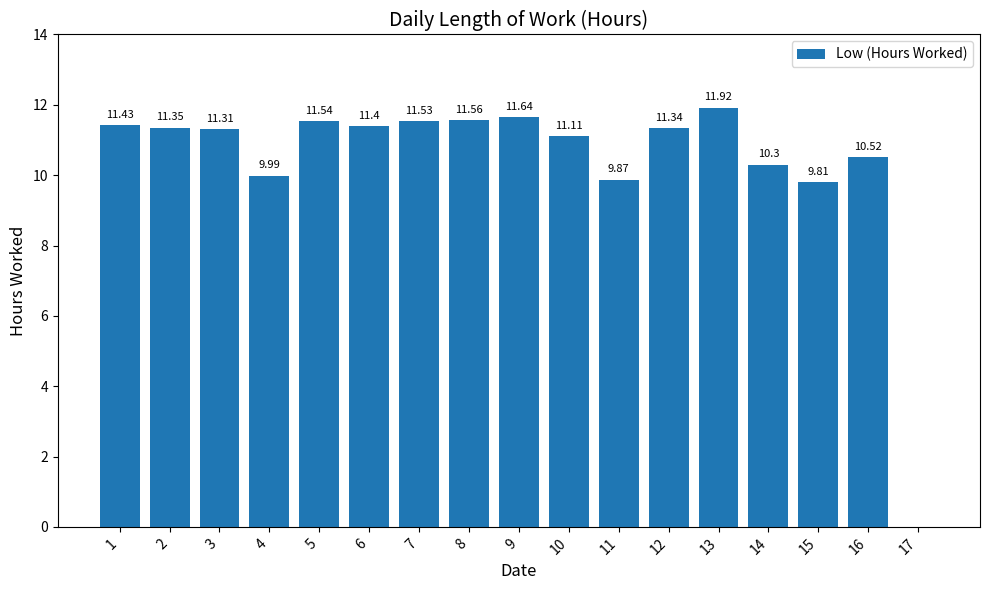

What is the sum of the values at 14 and 15?

20.1